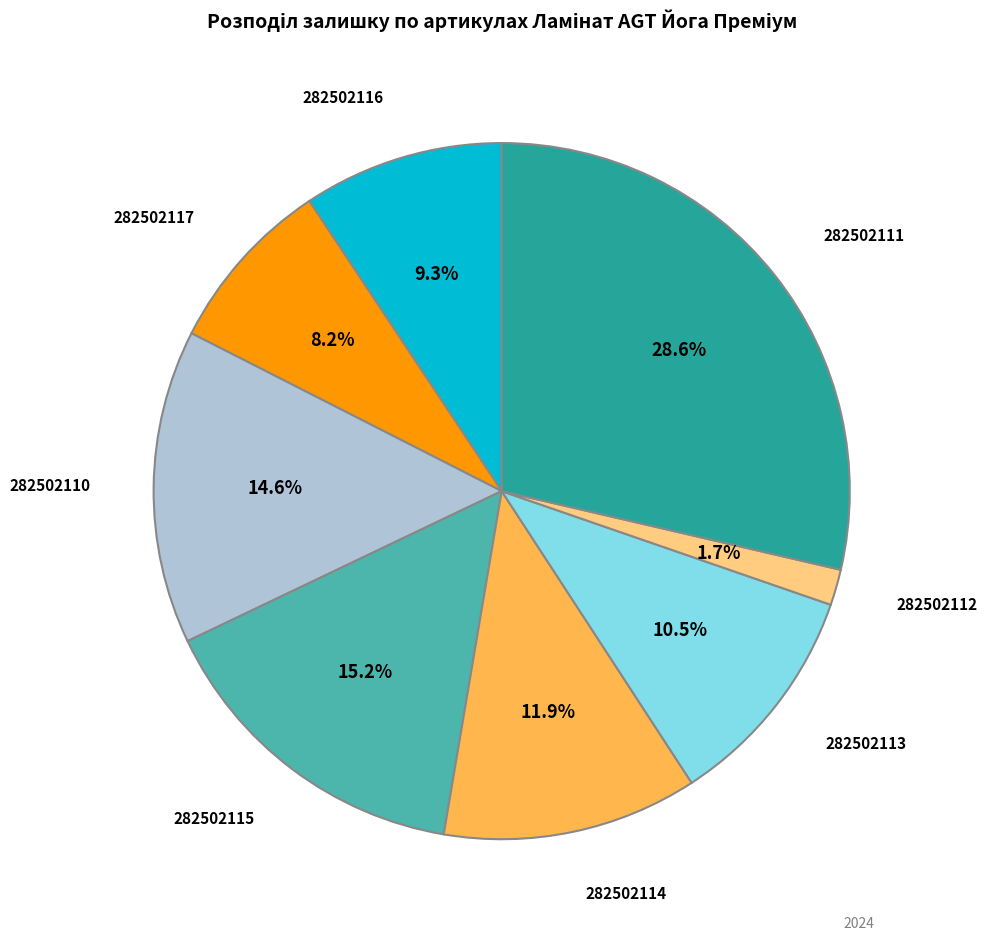

Rank the categories by value from lowest to highest.

282502112, 282502117, 282502116, 282502113, 282502114, 282502110, 282502115, 282502111